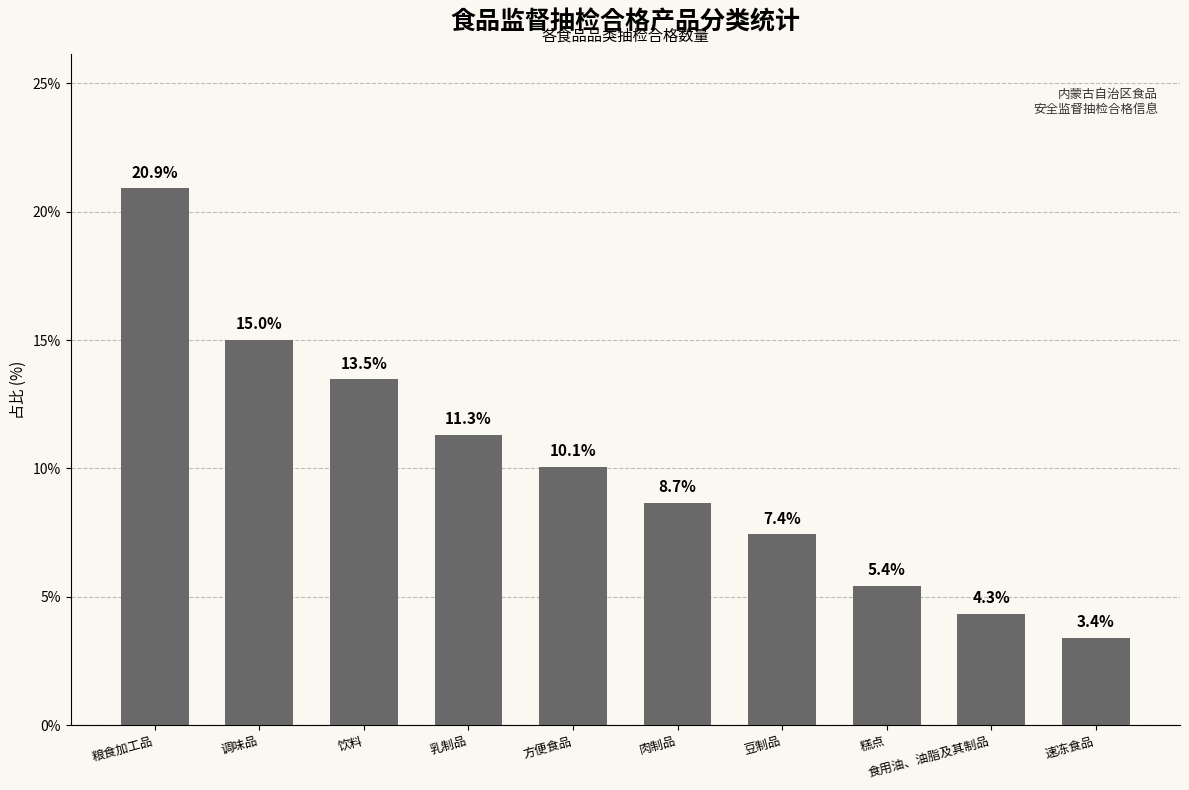

List the labels in order of value, largest first.

粮食加工品, 调味品, 饮料, 乳制品, 方便食品, 肉制品, 豆制品, 糕点, 食用油、油脂及其制品, 速冻食品